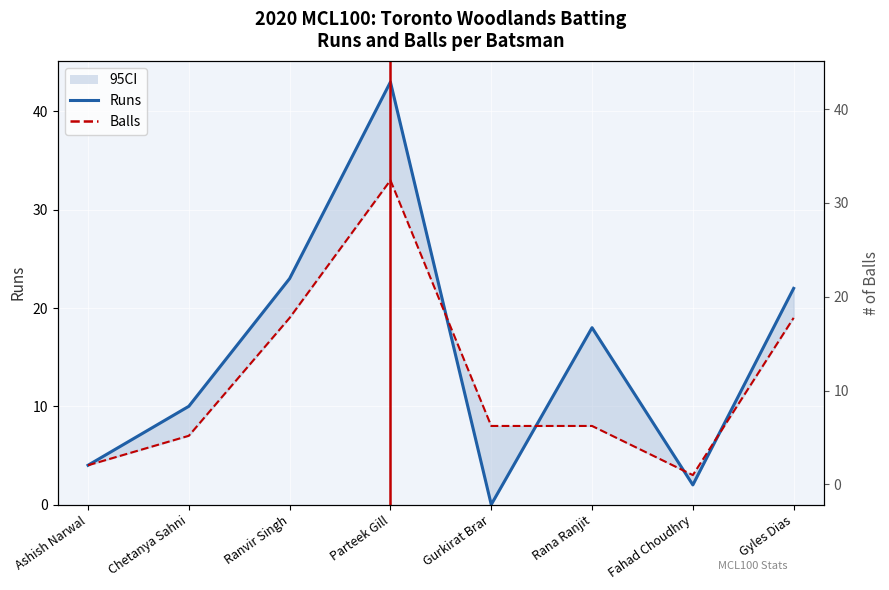

At how many categories does at least one series exceed 26?

1